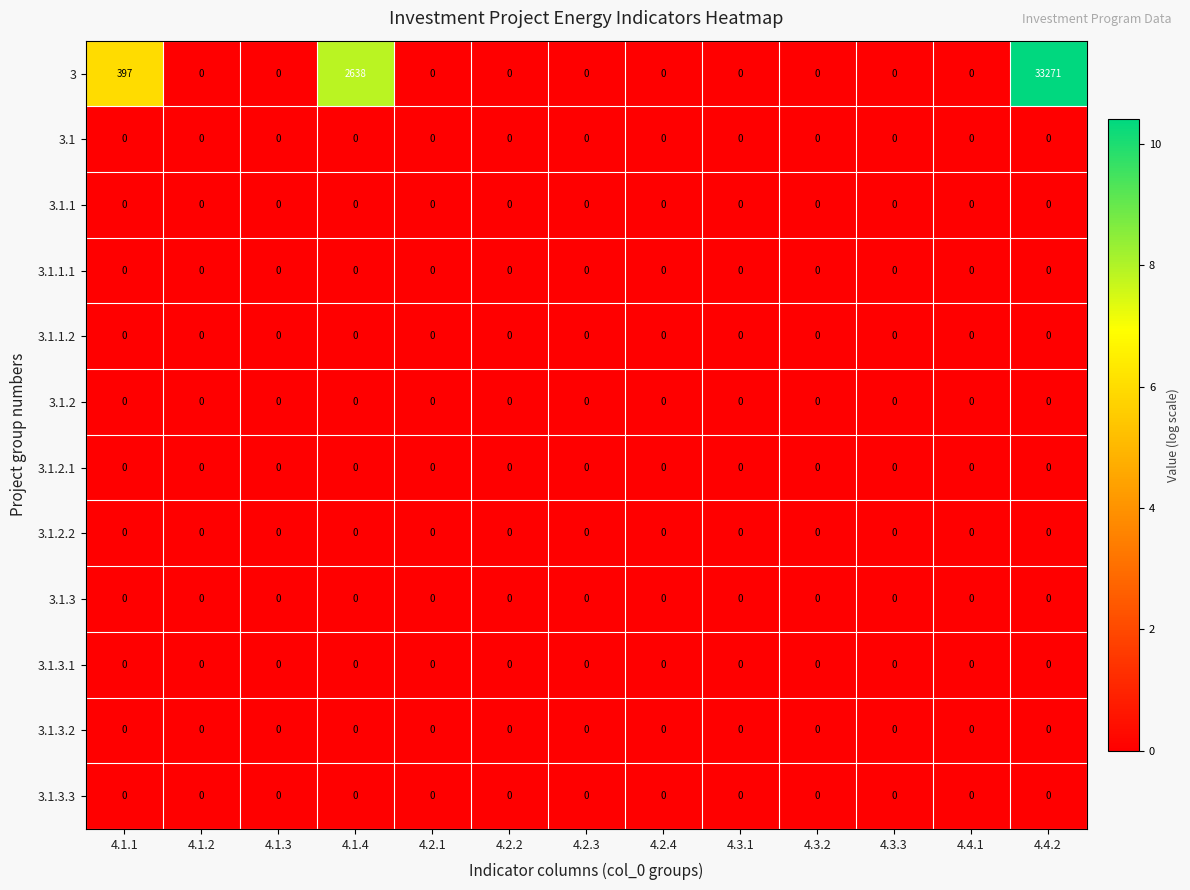

Is it true that 3.1.3.2 equals 0 at 4.4.1?

True